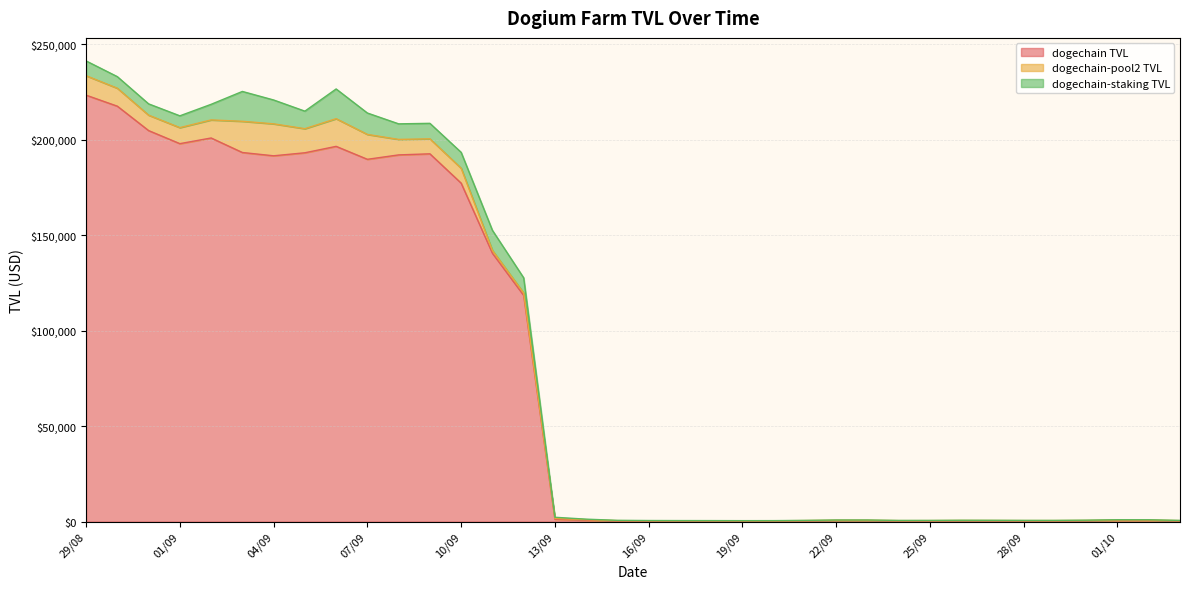

Between 04/09 and 12/09, which is larger?

04/09